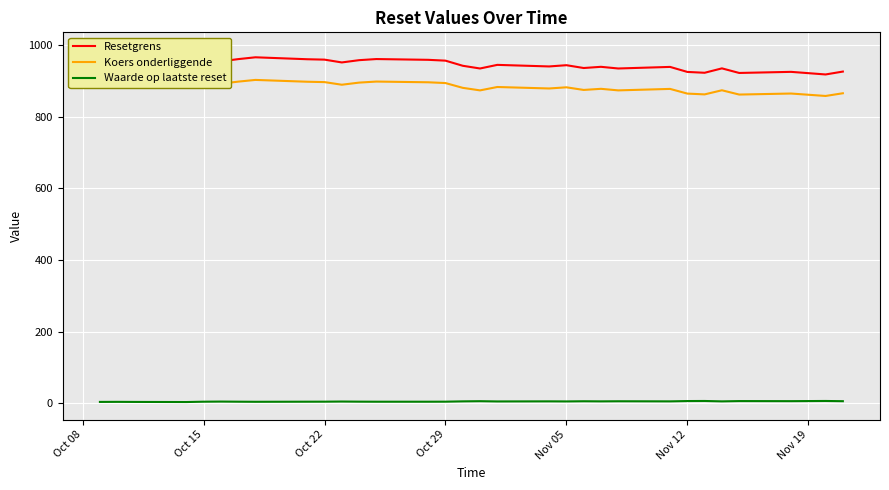

How many interior local peaks does the Resetgrens series have?

9